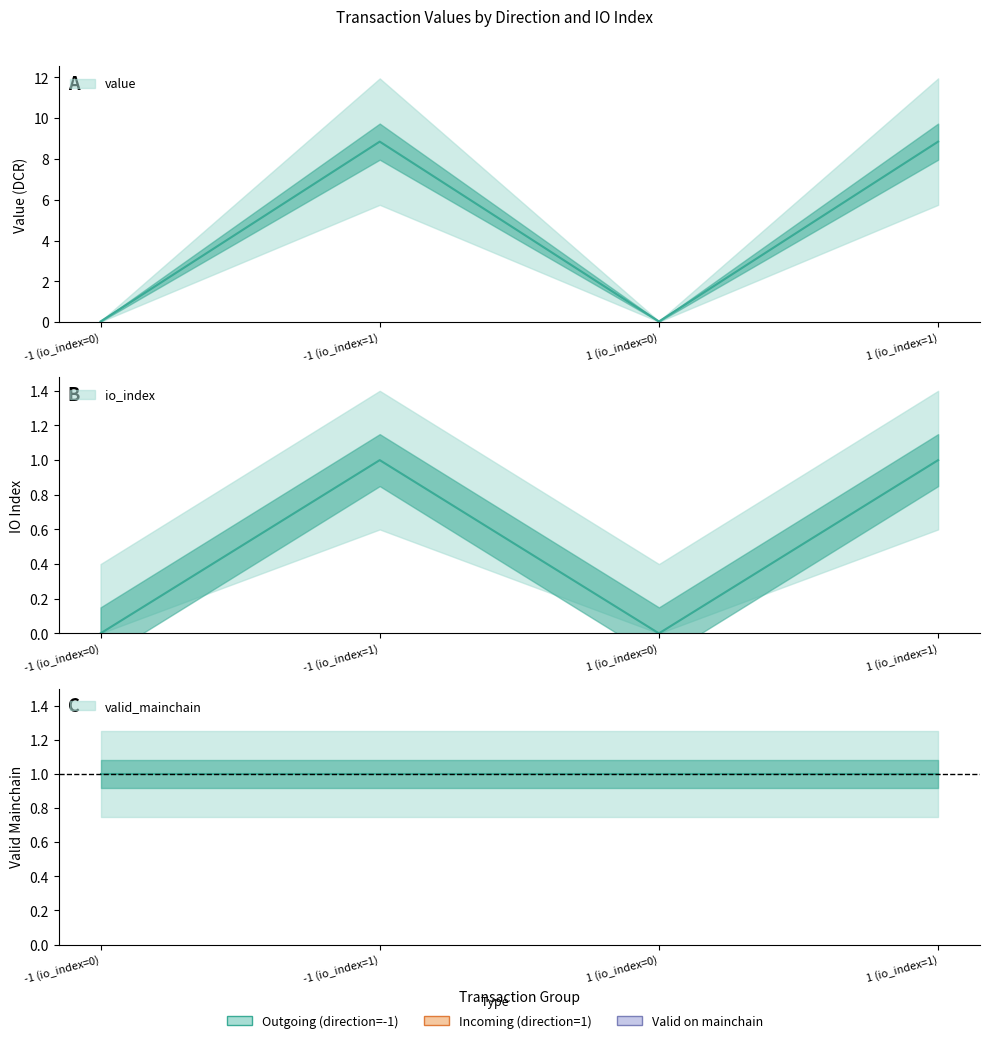

Which category has the highest value in the value series?

-1 (io_index=1)